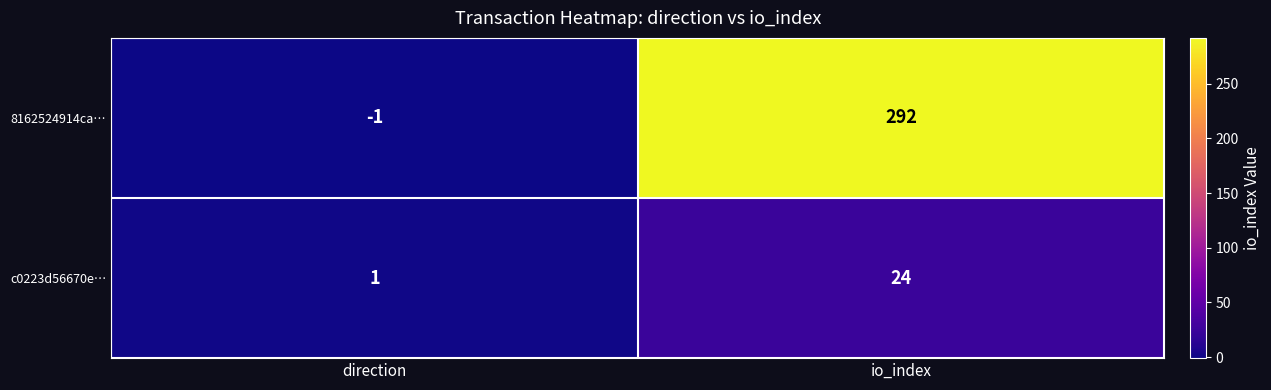

Between direction and io_index, which series saw the biggest shift?

8162524914ca…